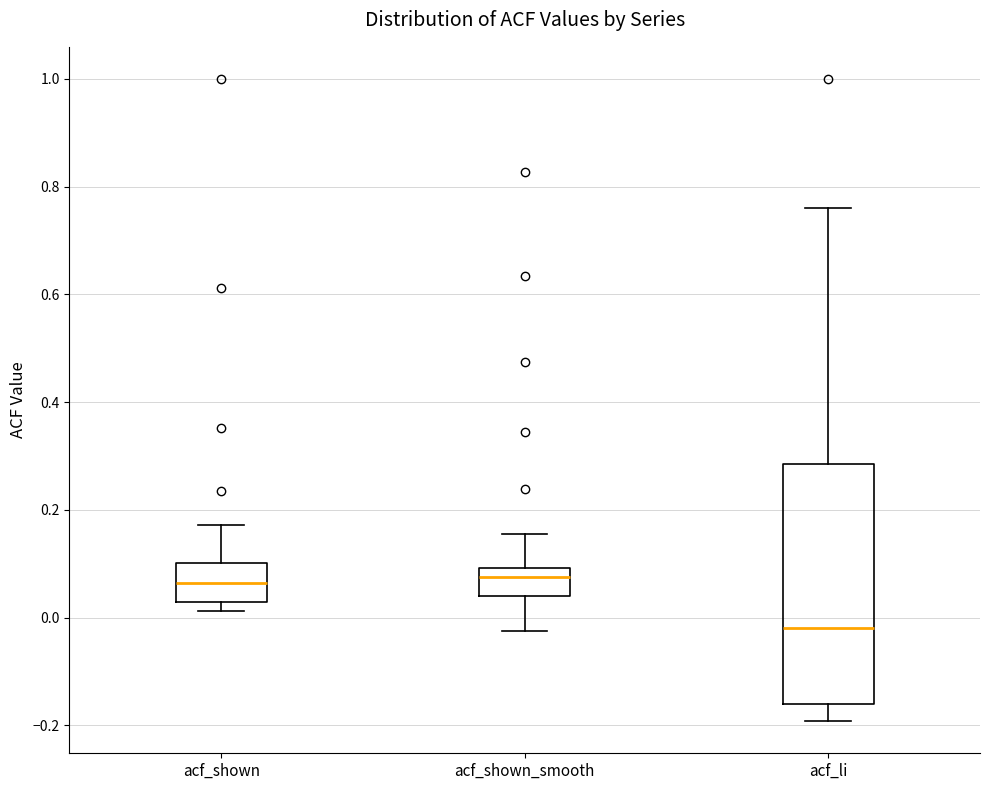

Reading left to right, transcribe this box plot: for each box, give where its median line is, the range the box spans, and where its two whiskers end, as read against the y-axis. The values are not printed on the chart, so give them approximately, as read against the axis.

acf_shown: median 0.06, box 0.02 to 0.10, whiskers 0.02 (just below the box's lower edge) to 0.18
acf_shown_smooth: median 0.08, box 0.04 to 0.10, whiskers -0.02 to 0.16
acf_li: median -0.02, box -0.16 to 0.28, whiskers -0.20 to 0.76